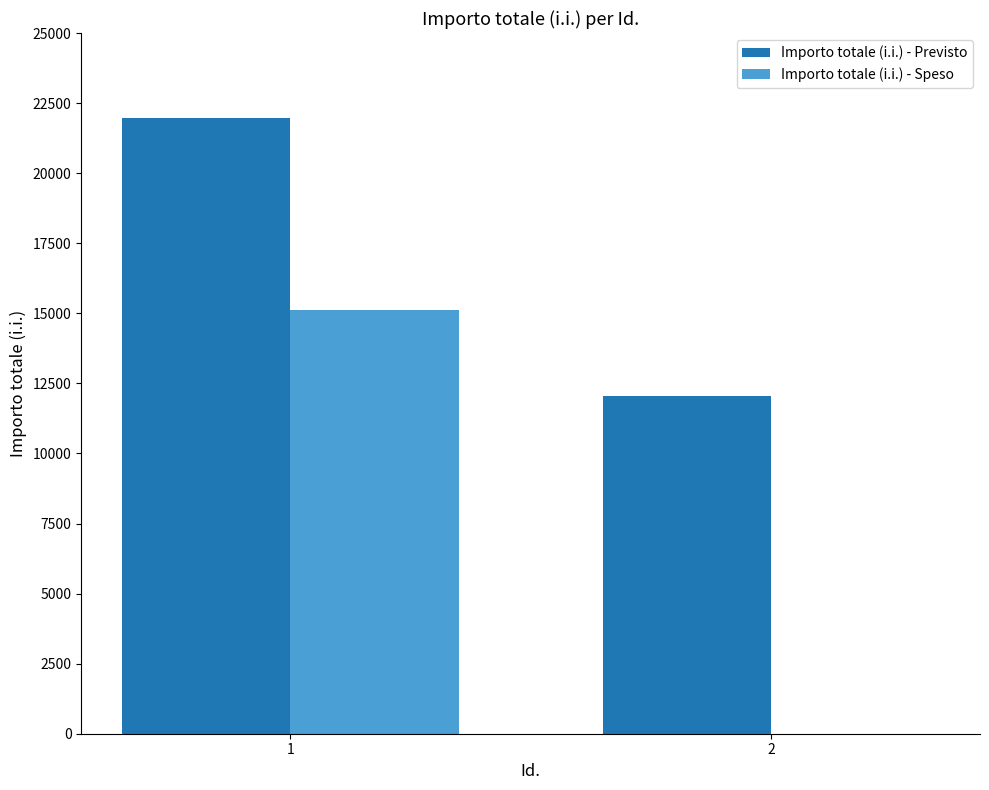

The Importo totale (i.i.) - Speso series shows 15121.7 at 1. True or false?

True